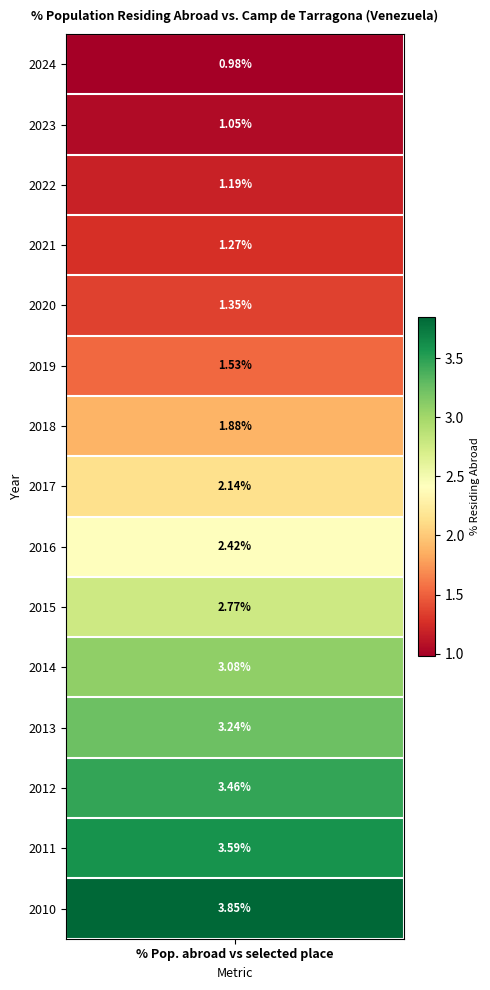

Read the value at 2024.

1.0